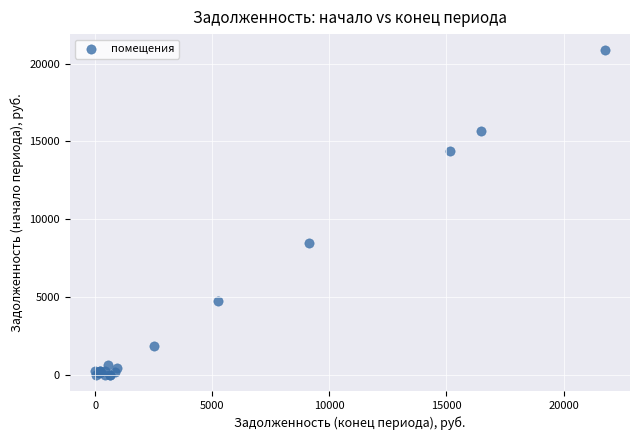

What Y value in the scatter plot is closest to 10428?

8447.8